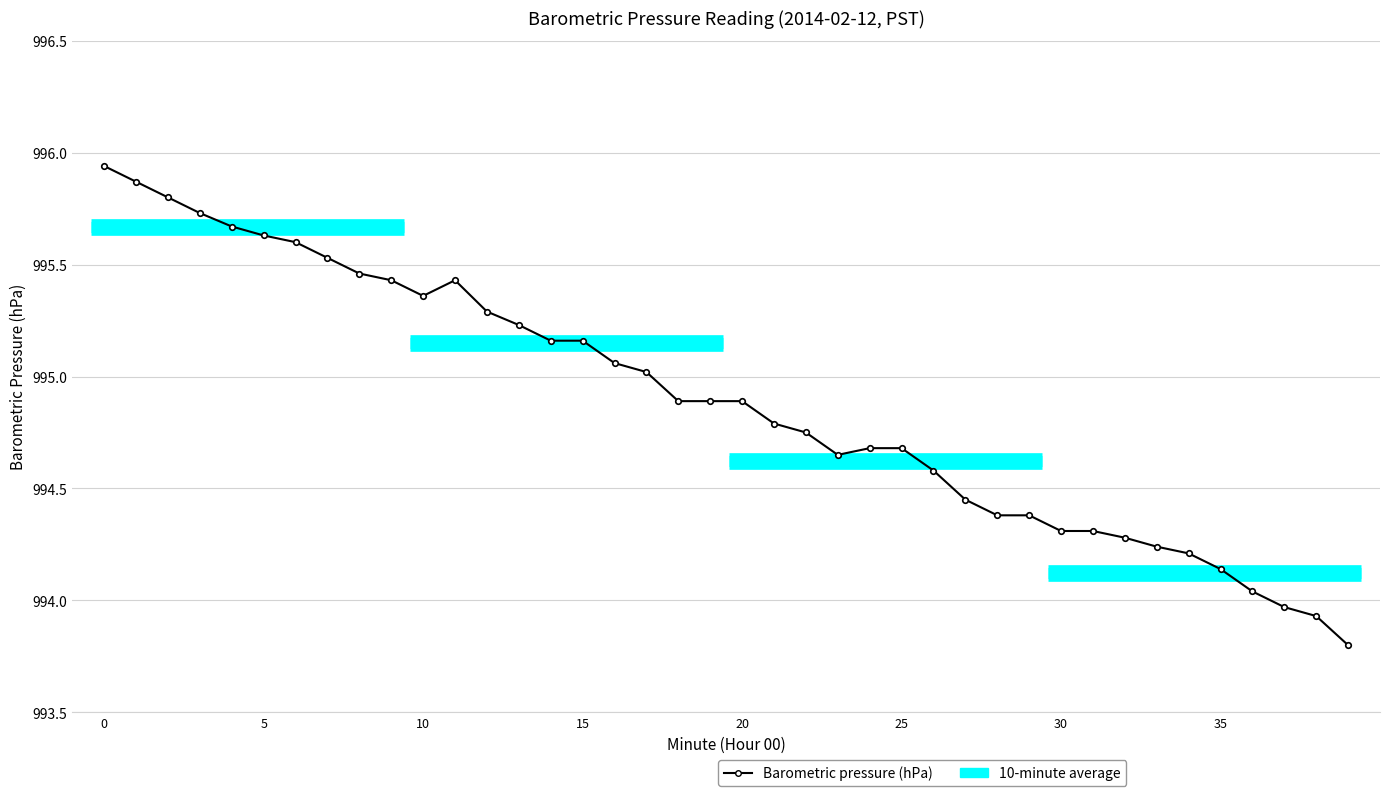

What is the value of the 19th point from the left?

994.9